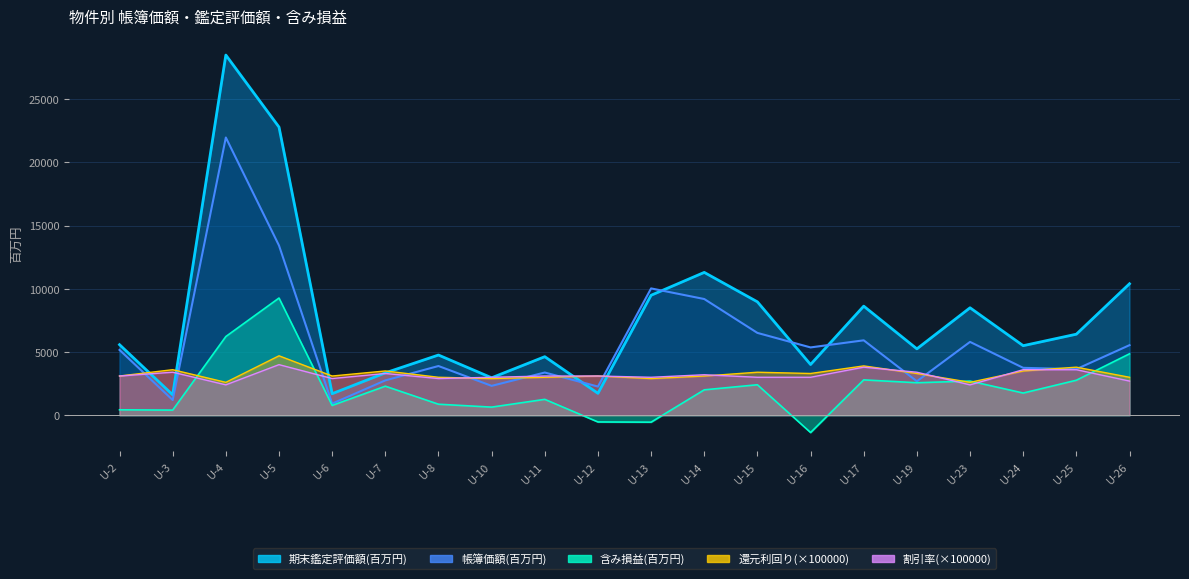

What is the value of the 還元利回り(43890) point at the 19th from the left?

3800.0